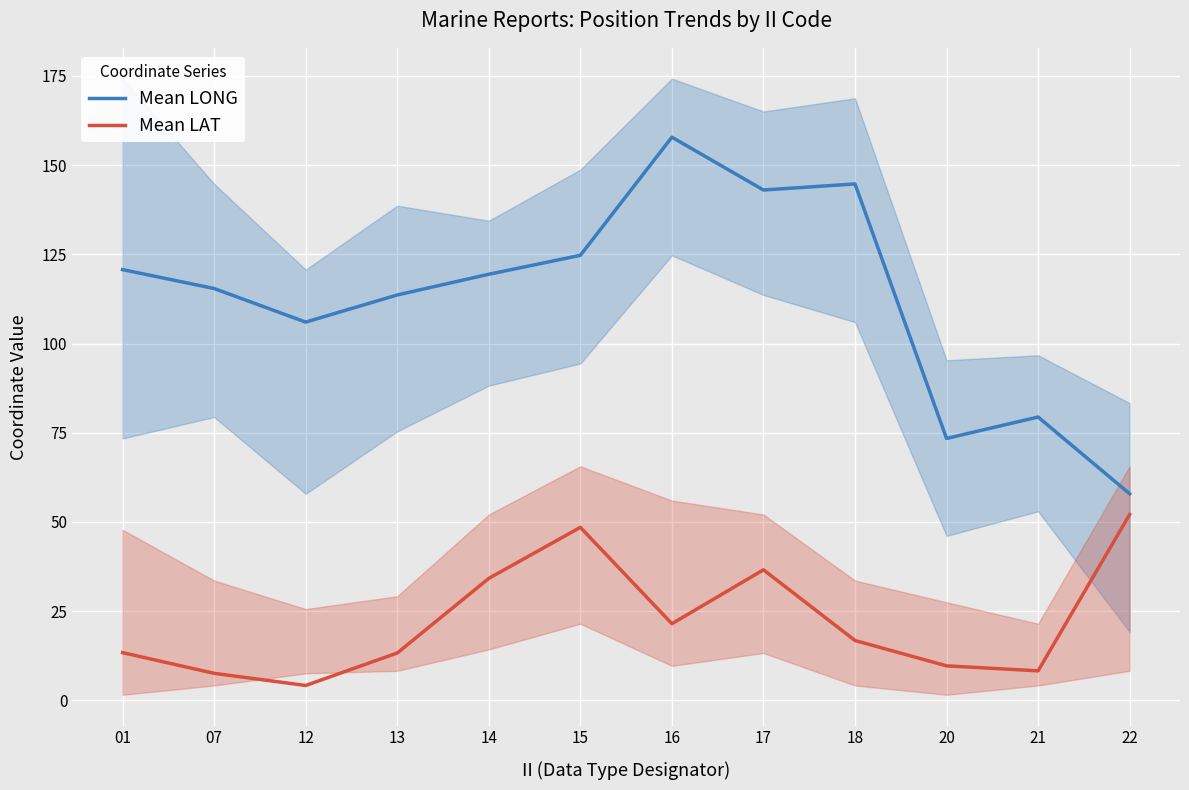

Rank the series by their maximum value, from highest to lowest.

Mean LONG, Mean LAT